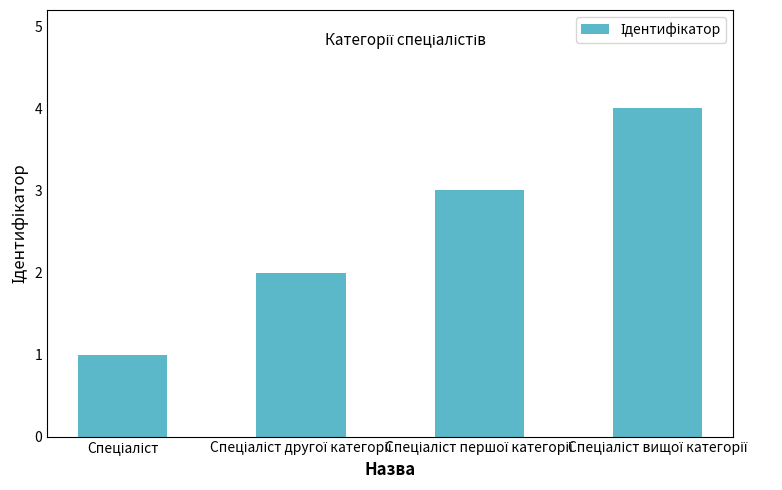

What is the greatest value displayed?

4